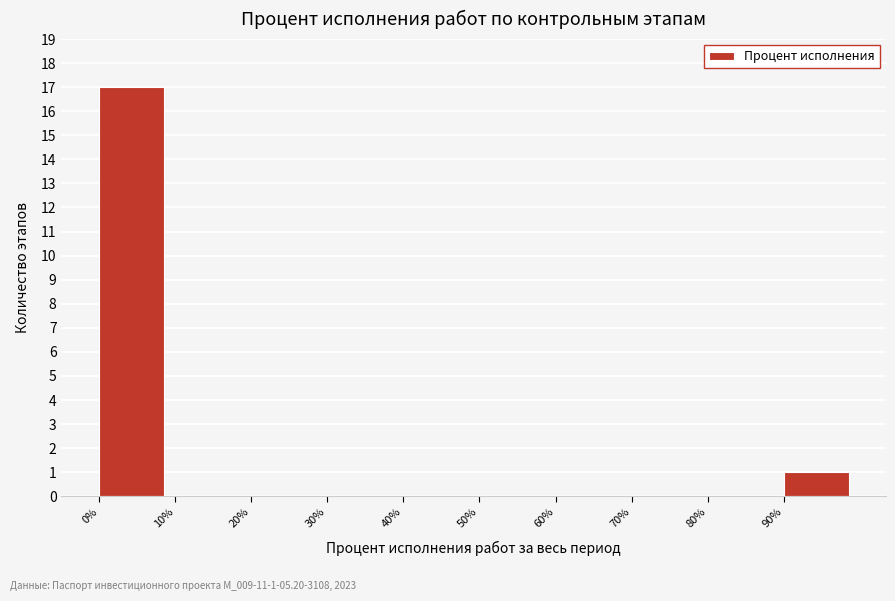

Over which range of the x-axis is the bar tallest?

0 to 10